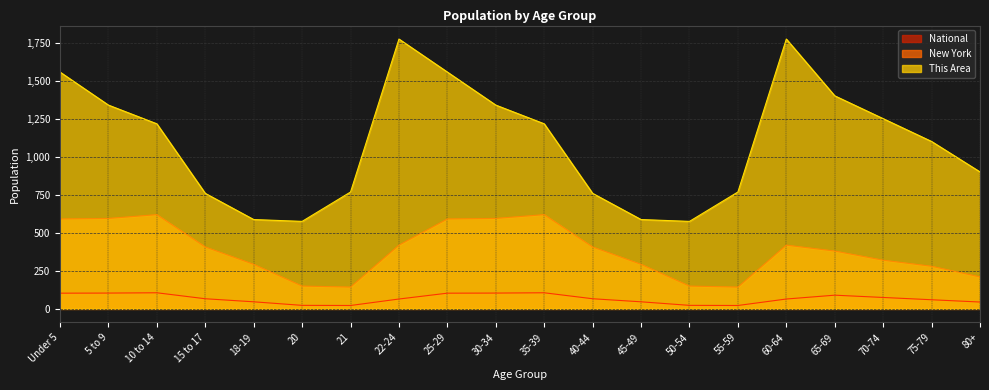

What is the sum of the National values at 70-74 and 40-44?

141.6